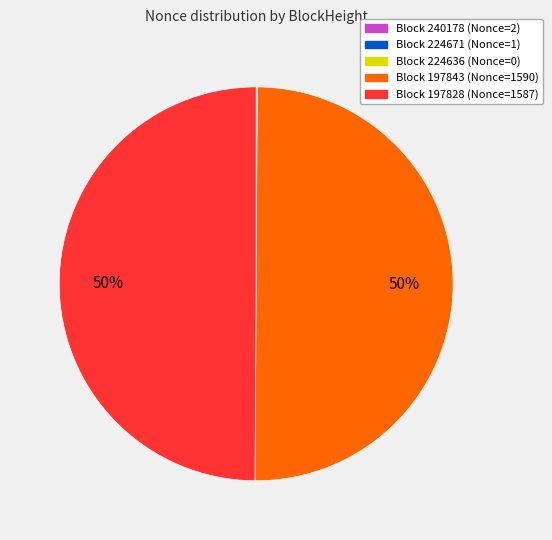

To the nearest percent, what is the average slice percentage?

20%